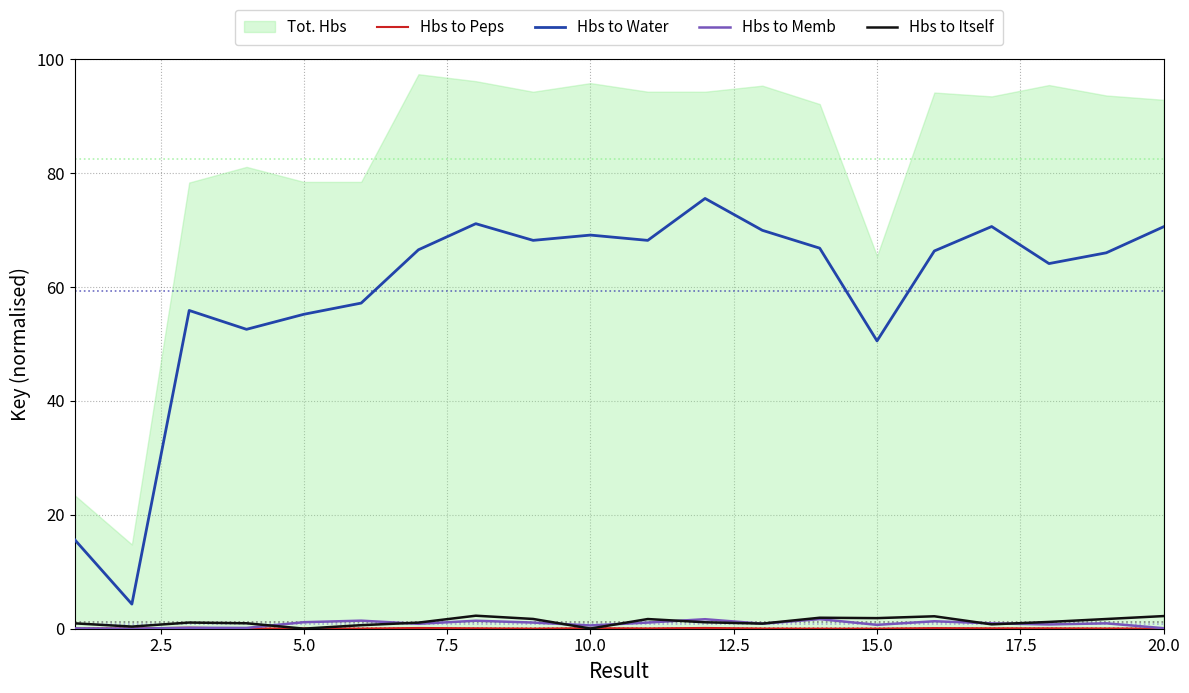

Where is Hbs to Water nearest to the value 39?

15.0